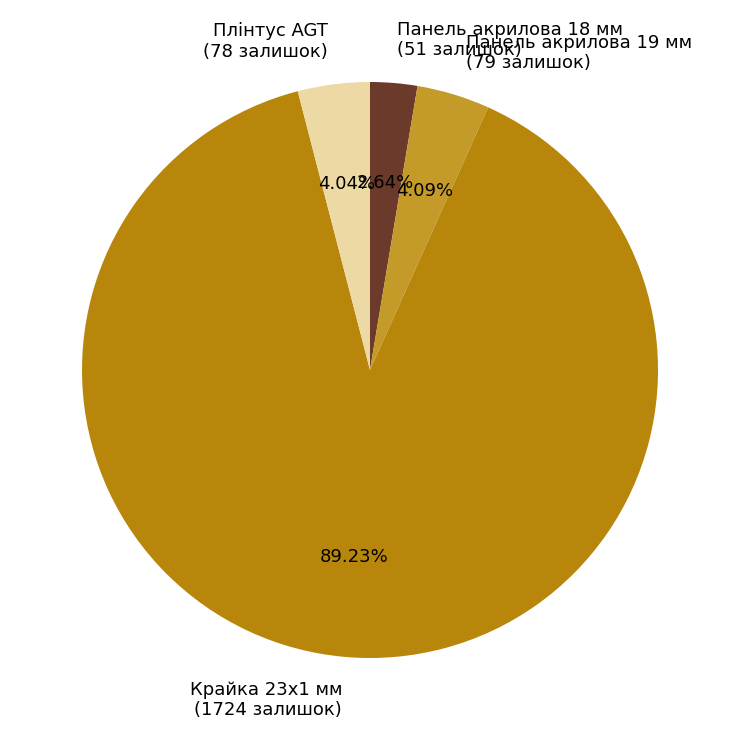

Is the sum of Крайка 23x1 мм (1724 залишок) and Панель акрилова 18 мм (51 залишок) greater than half?

Yes